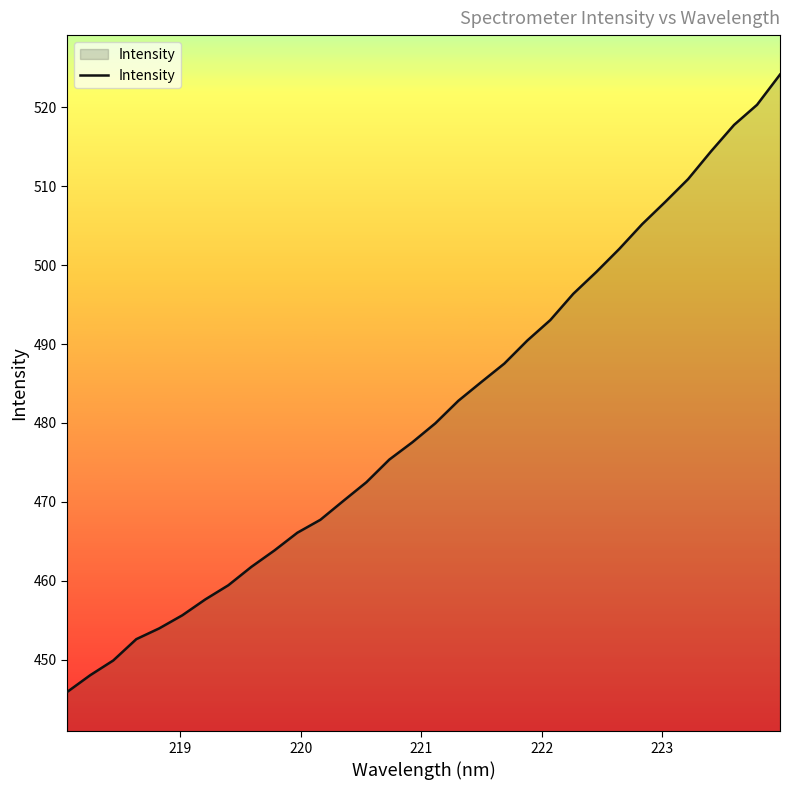

What is the minimum value shown in the chart?

445.9